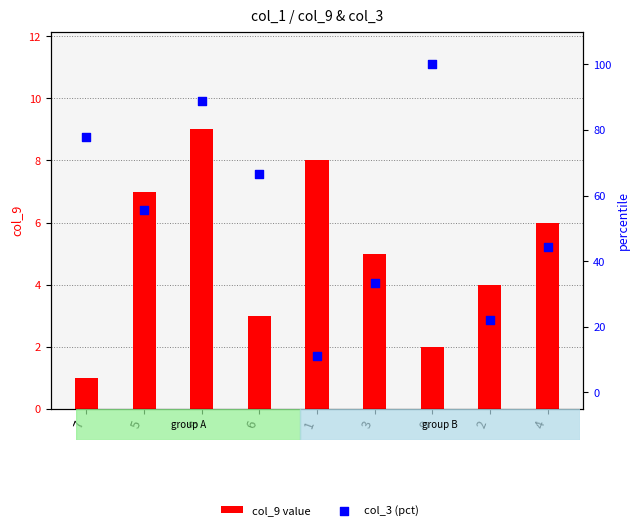

What is the total value across all series at 3?

38.3